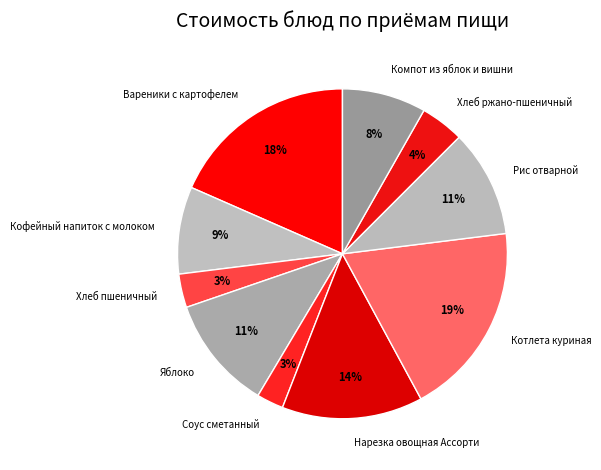

Does any single category account for the majority?

No